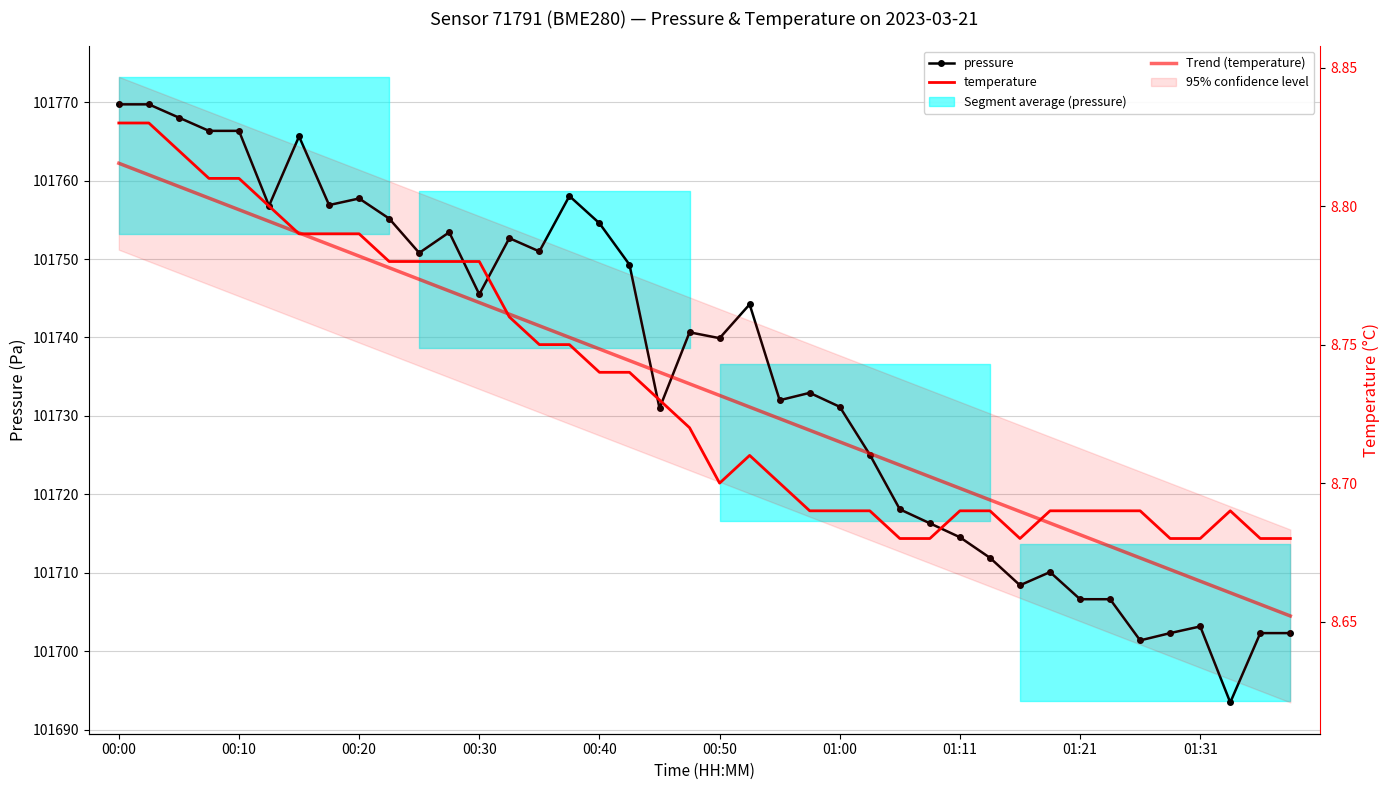

True or false: temperature and pressure cross at least once.

False